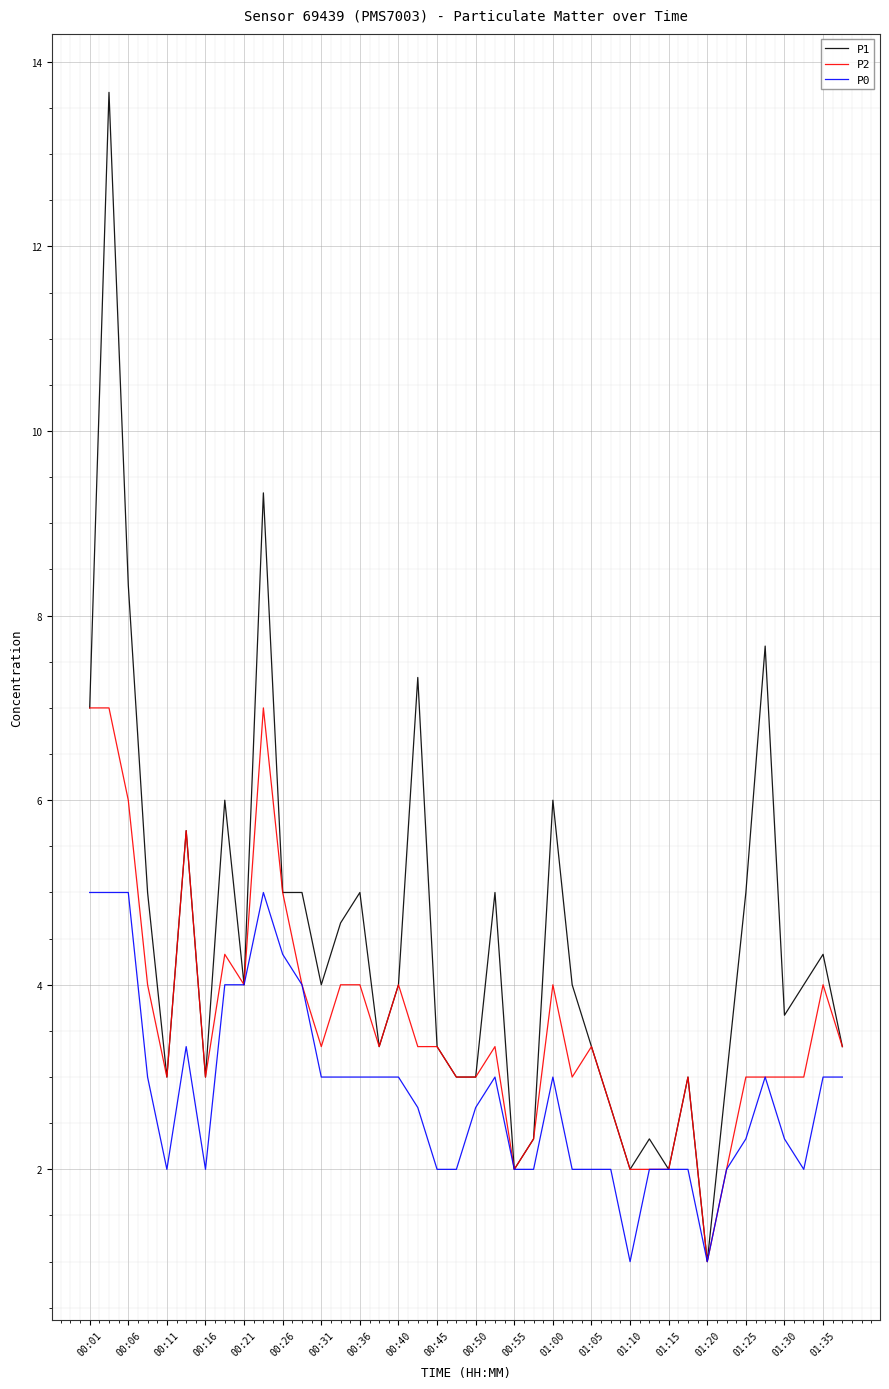

What is the lowest value of the P0 series?

1.0